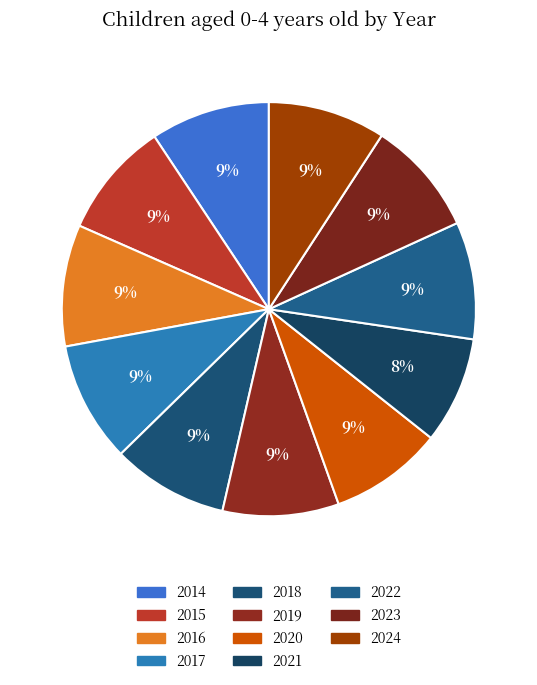

What is the smallest slice in the pie chart?

2021